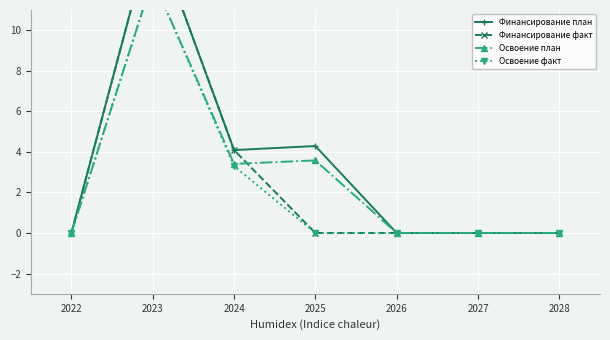

What are all the series names shown in the legend?

Финансирование план, Финансирование факт, Освоение план, Освоение факт